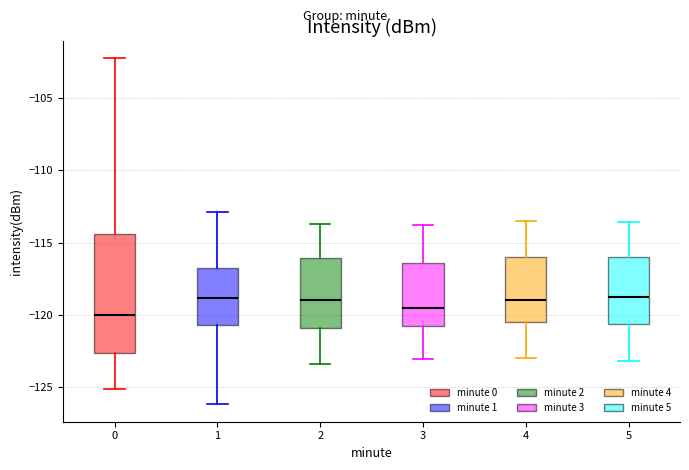

Where is the lower edge of the box at x = 1 on the y-axis? The values are not printed on the chart, so give them approximately, as read against the axis.

-120.5